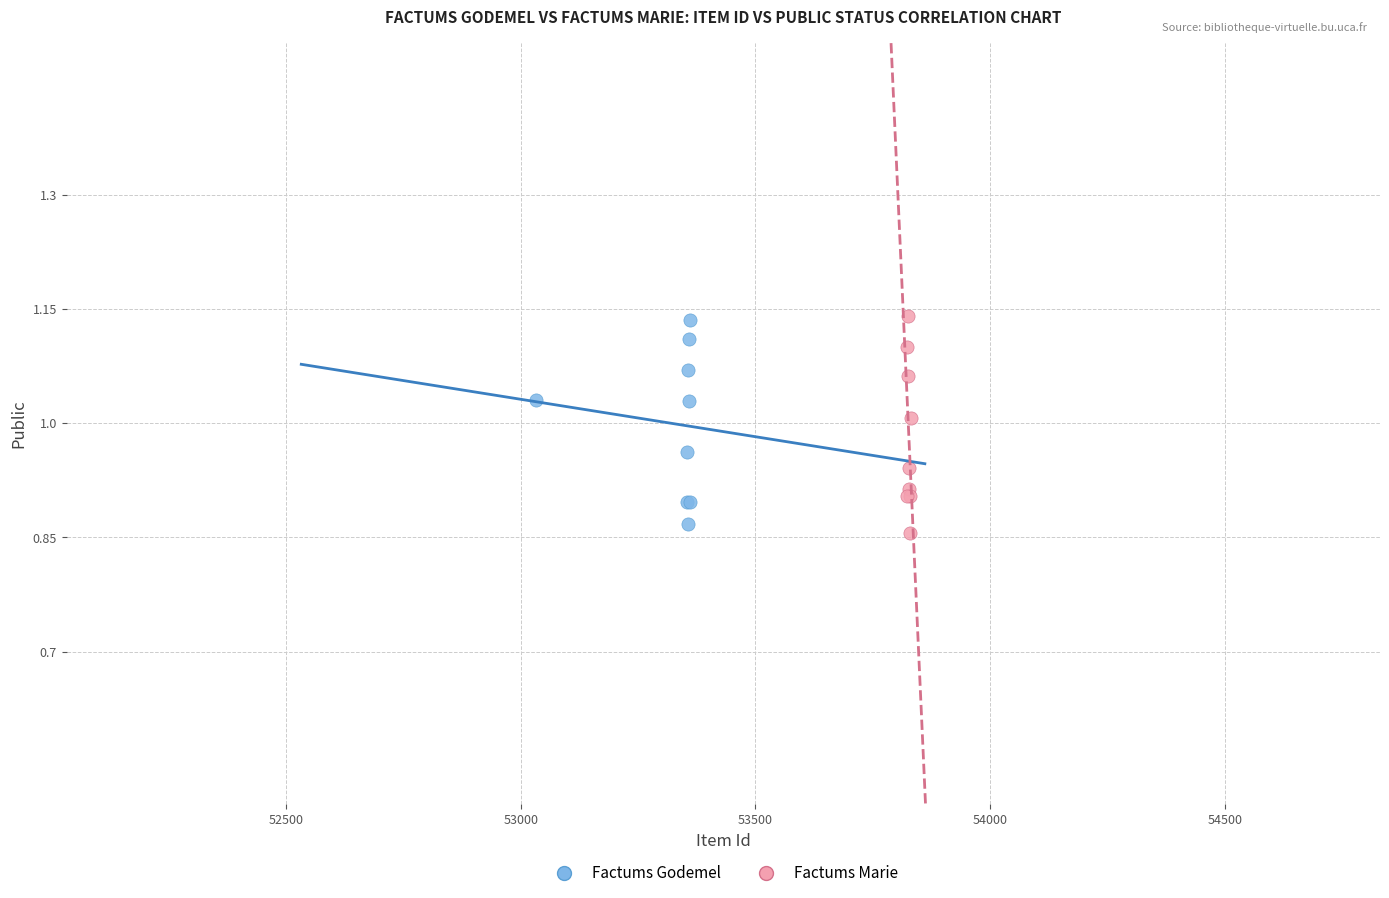

Which series has the largest Y range (max minus min)?

Factums Marie